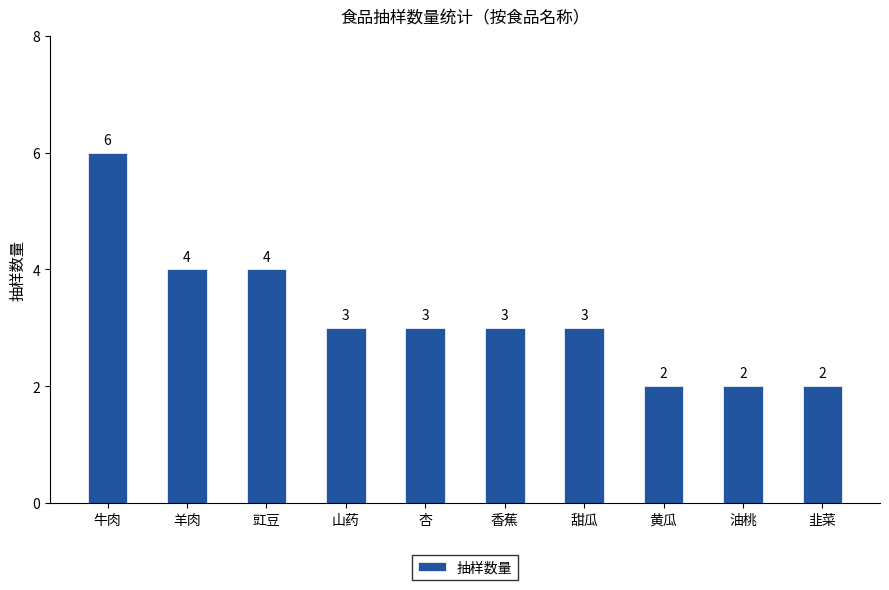

The value at 豇豆 is 4. True or false?

True